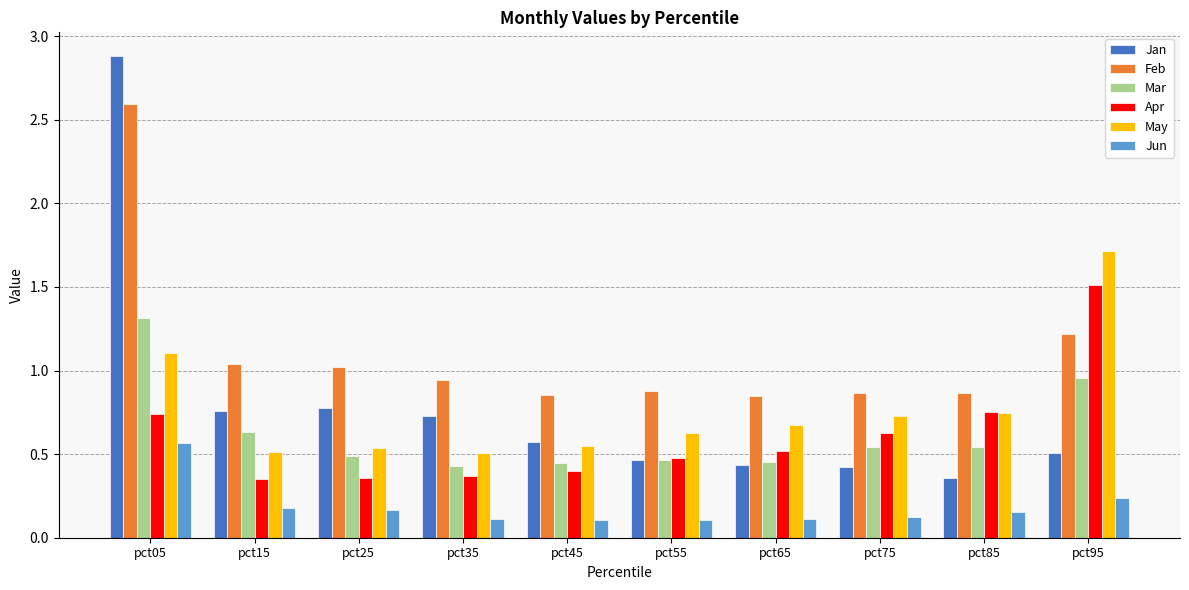

What is the value of the Mar bar at the 1st from the left?

1.3